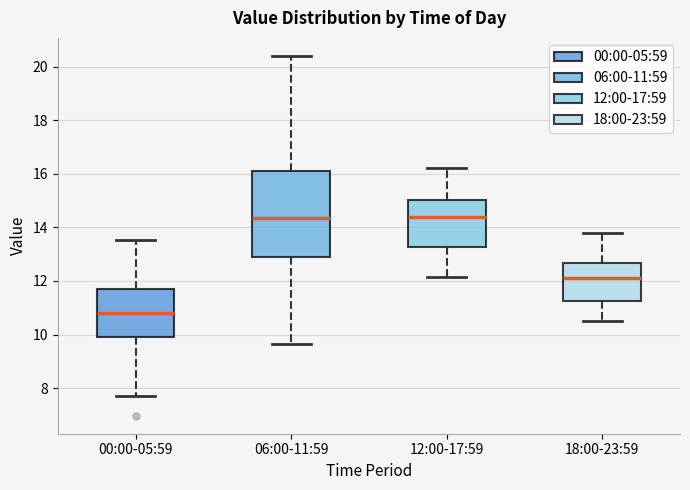

Which box's median line is the lowest?

00:00-05:59